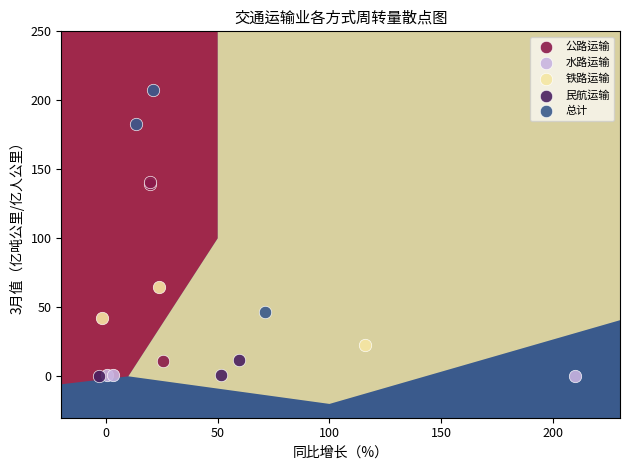

Which series has the largest Y range (max minus min)?

总计